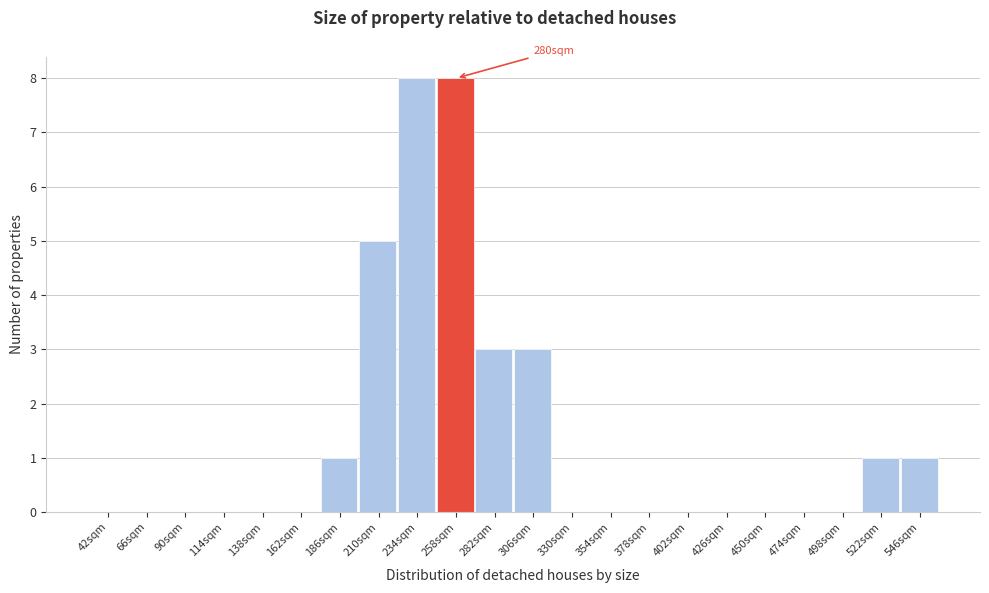

Reading left to right, extract all data points from this chart.

42sqm=0	66sqm=0	90sqm=0	114sqm=0	138sqm=0	162sqm=0	186sqm=1	210sqm=5	234sqm=8	258sqm=8	282sqm=3	306sqm=3	330sqm=0	354sqm=0	378sqm=0	402sqm=0	426sqm=0	450sqm=0	474sqm=0	498sqm=0	522sqm=1	546sqm=1